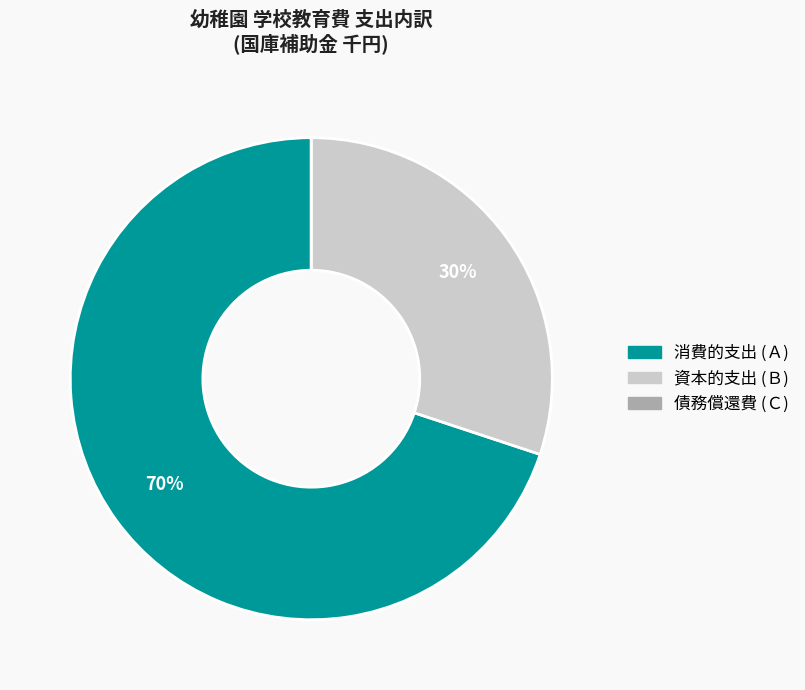

Which category accounts for the majority?

消費的支出 (Ａ)